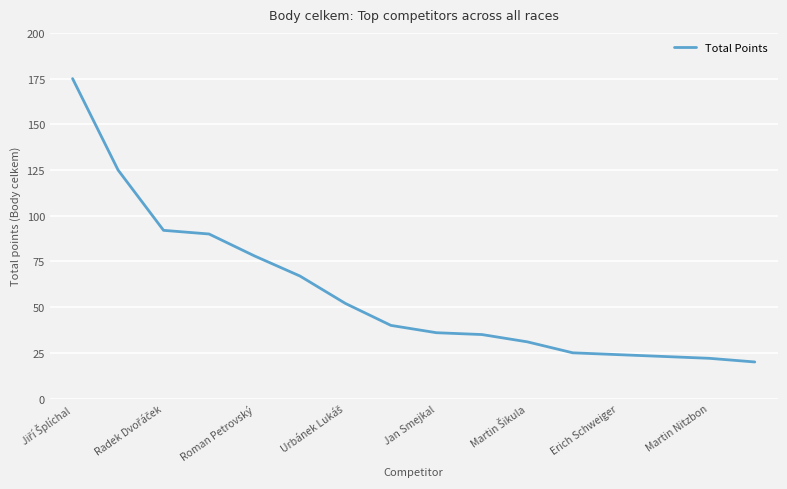

What is the smallest value displayed?

20